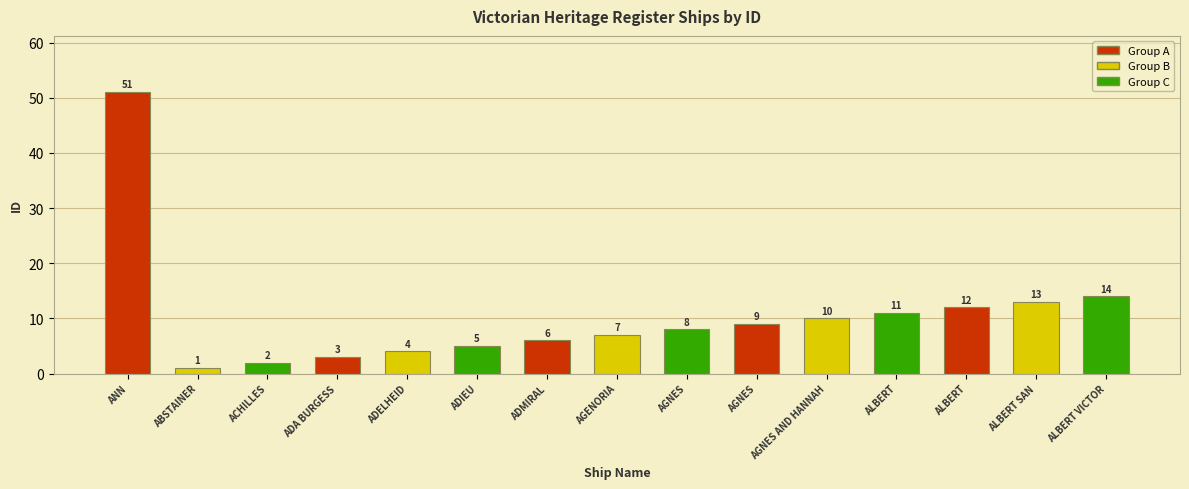

Approximately how many times larger is the value at ALBERT compared to ALBERT SAN?

0.9